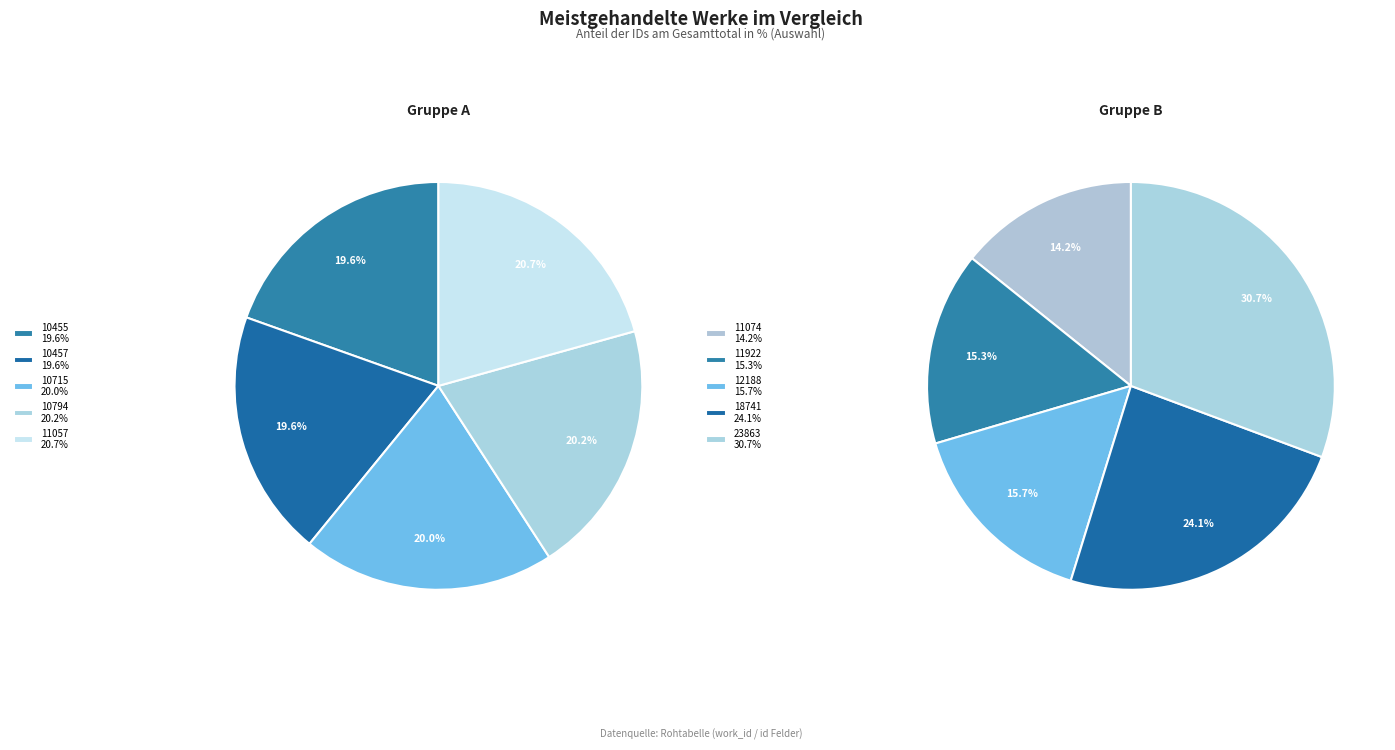

Is there any slice that represents more than half of the pie?

No